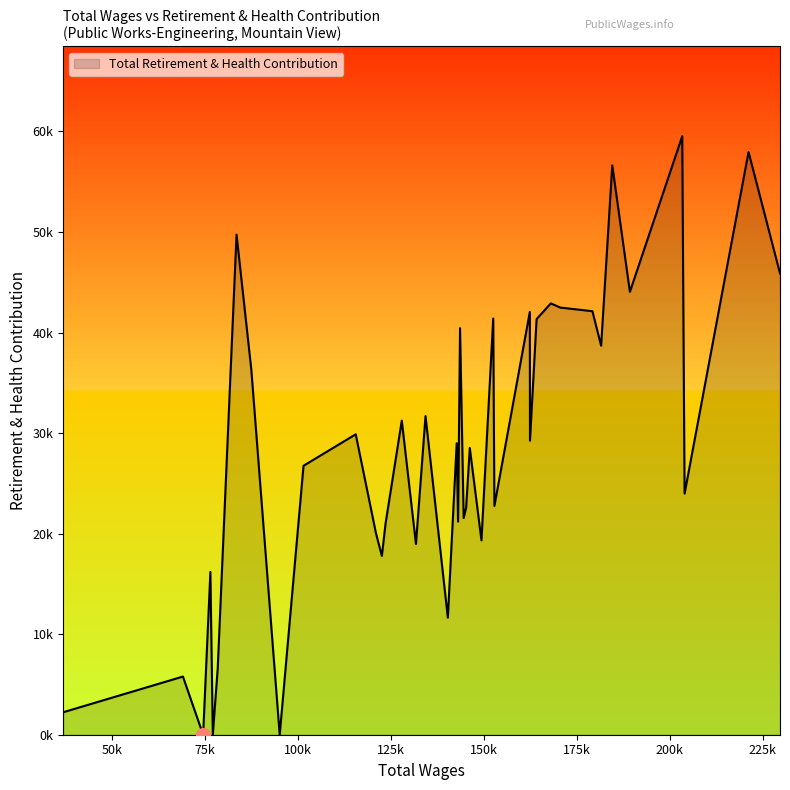

Rank the categories by value from lowest to highest.

31, 35, 37, 39, 38, 34, 22, 36, 27, 24, 15, 28, 26, 20, 18, 17, 13, 2, 30, 16, 21, 11, 29, 25, 23, 32, 6, 19, 10, 14, 12, 7, 8, 9, 4, 0, 33, 5, 1, 3